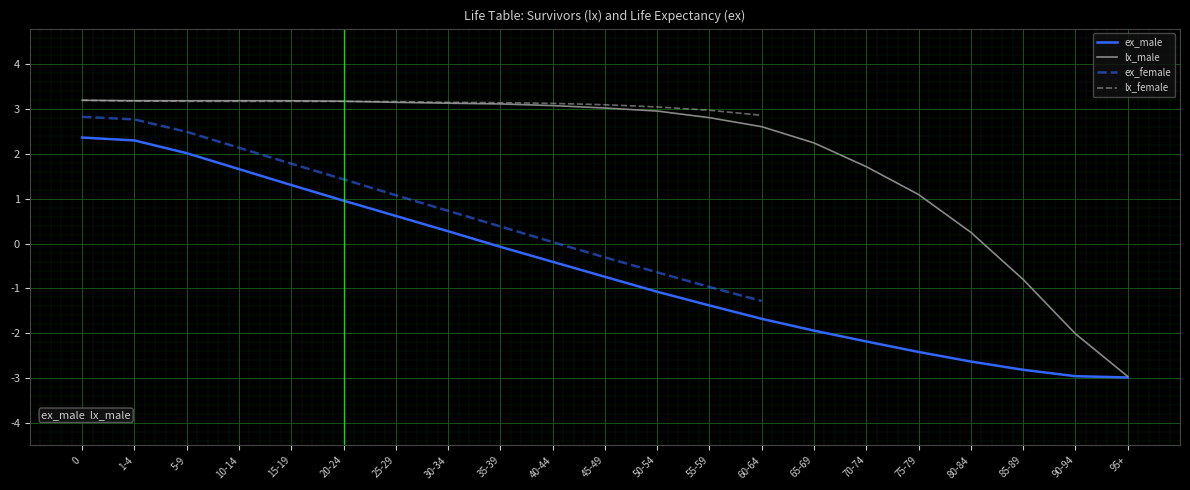

Where is ex_male nearest to the value 0?

35-39